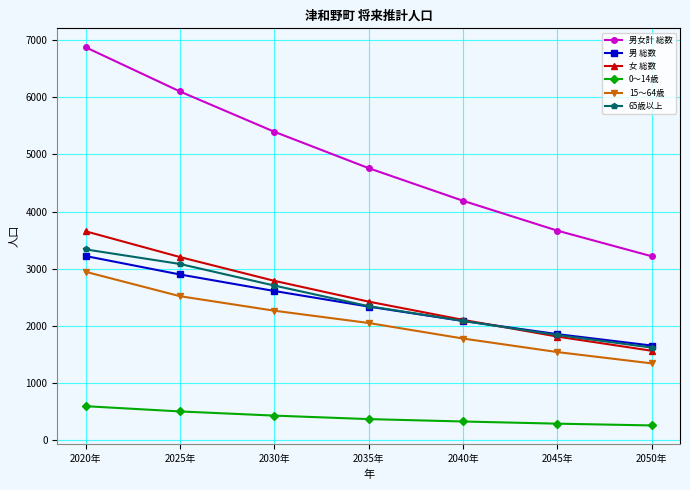

True or false: 0～14歳 has more than 2 interior local peaks.

False